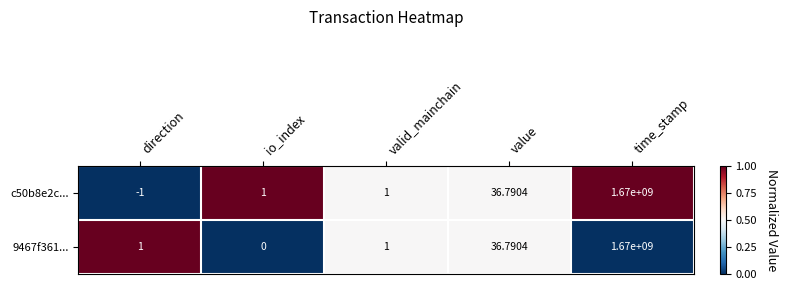

Where is c50b8e2c... nearest to the value 834999999?

value